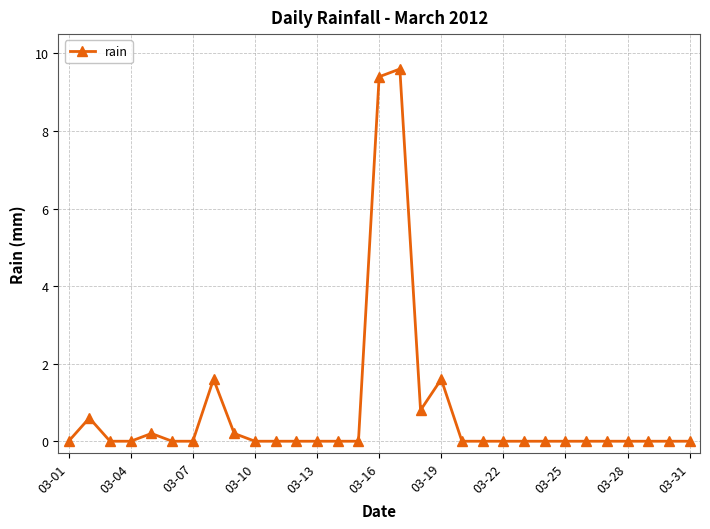

True or false: the data has more than 1 interior local peaks.

True